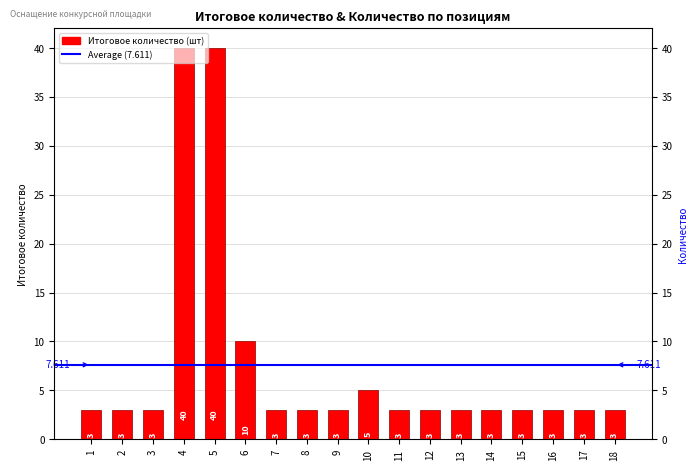

Does the chart contain stacked bars?

No